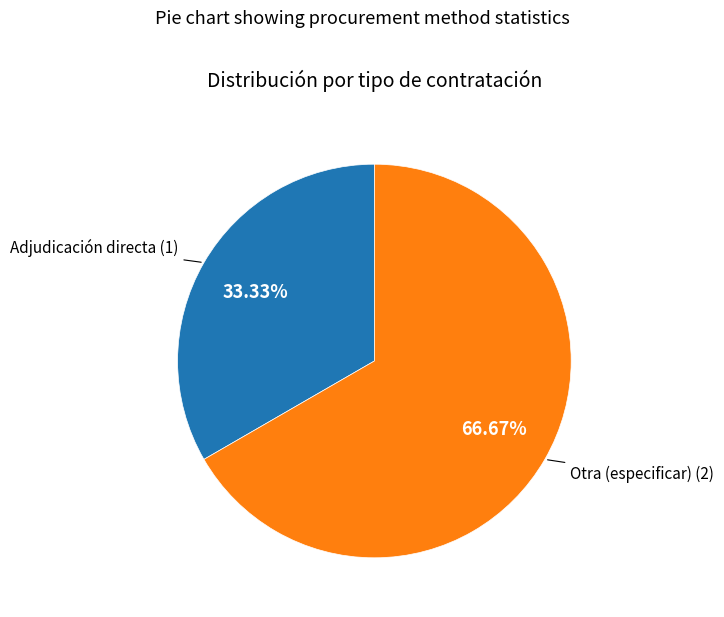

To the nearest percent, what portion does Adjudicación directa represent?

33%